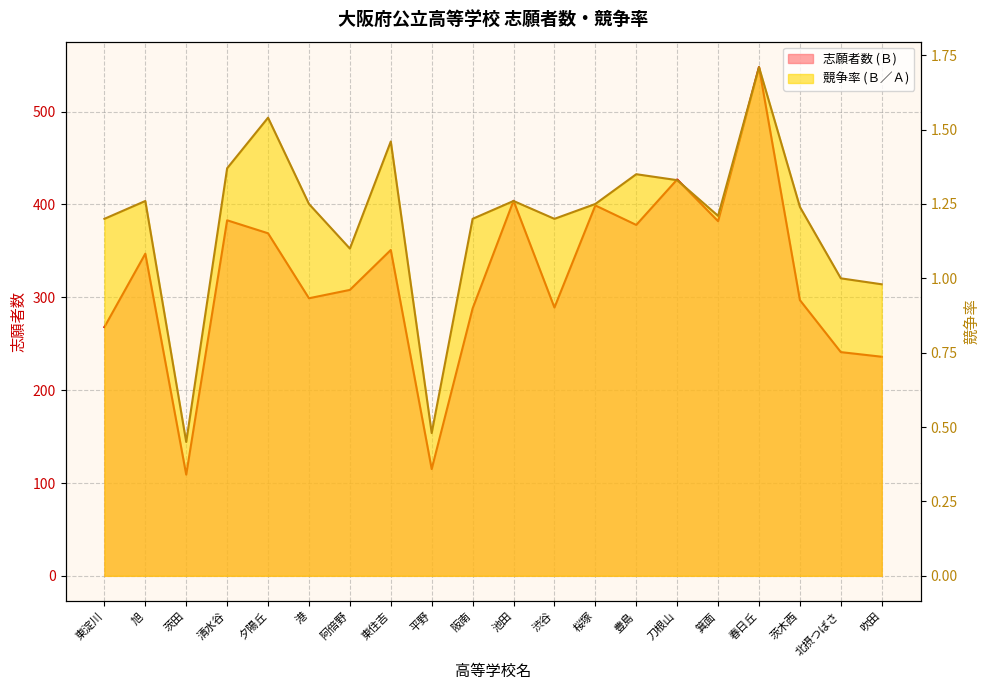

What position from the left is 春日丘?

17